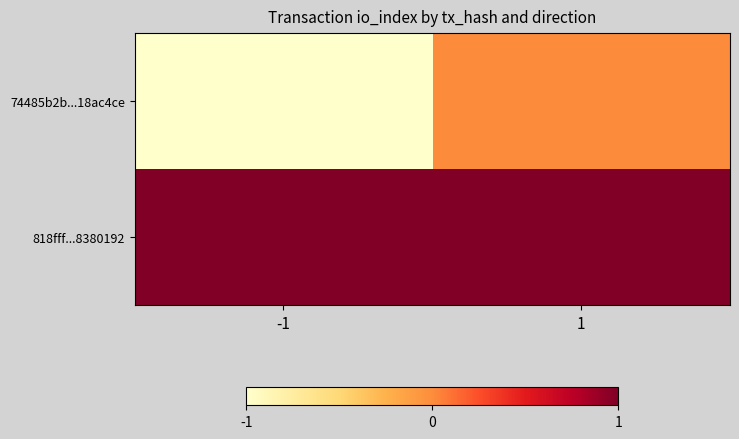

Which has a higher value, 1 or -1?

1